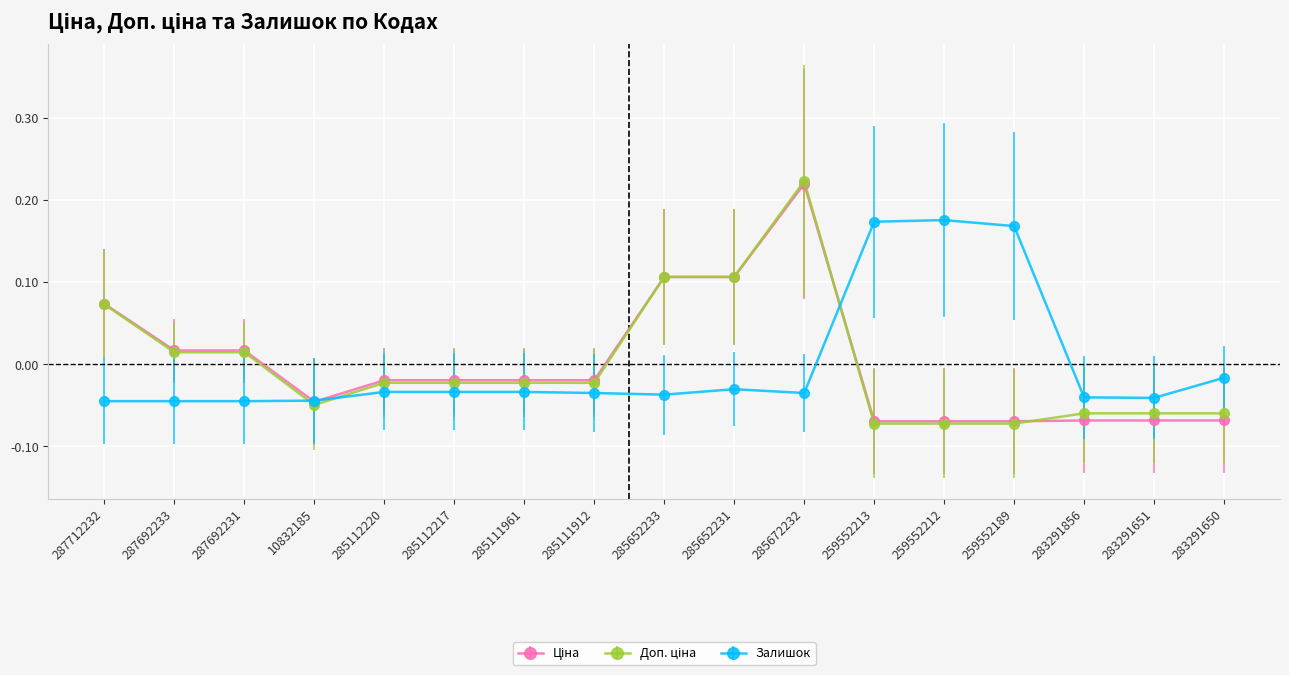

Between 285112217 and 259552213, which series saw the biggest shift?

Залишок